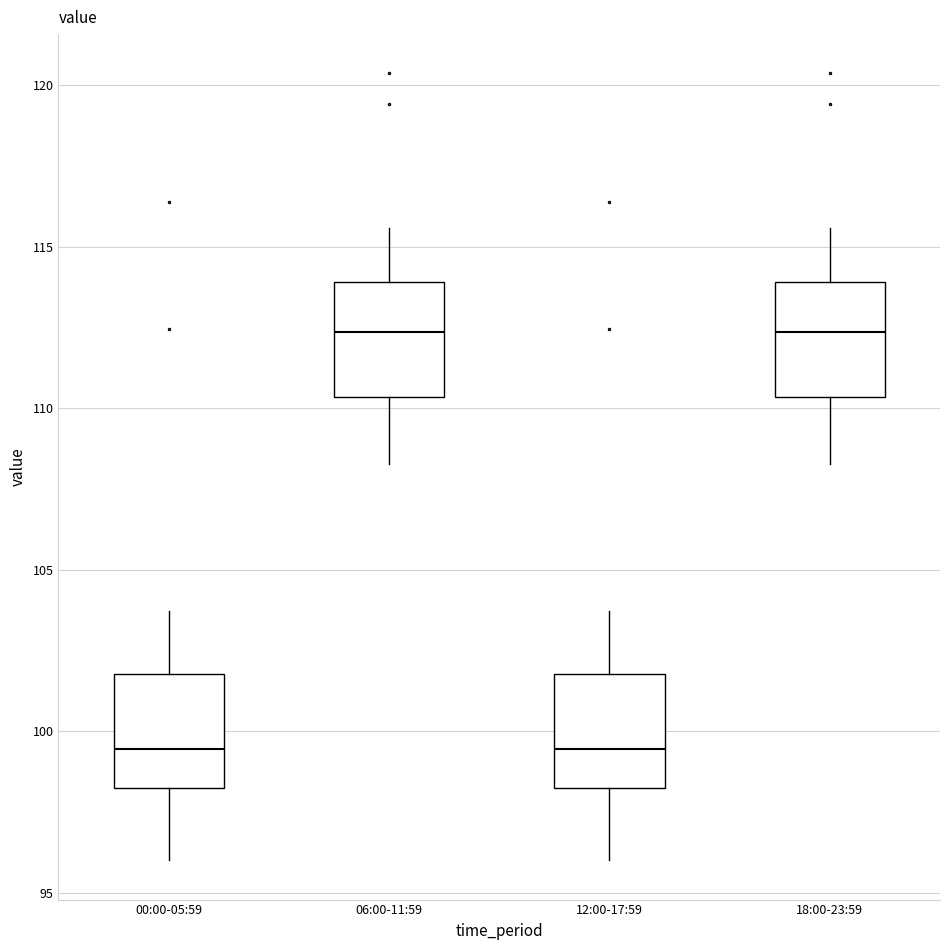

Reading left to right, transcribe this box plot: for each box, give where its median line is, the range the box spans, and where its two whiskers end, as read against the y-axis. The values are not printed on the chart, so give them approximately, as read against the axis.

00:00-05:59: median 99.5, box 98.0 to 102.0, whiskers 96.0 to 103.5
06:00-11:59: median 112.5, box 110.5 to 114.0, whiskers 108.5 to 115.5
12:00-17:59: median 99.5, box 98.0 to 102.0, whiskers 96.0 to 103.5
18:00-23:59: median 112.5, box 110.5 to 114.0, whiskers 108.5 to 115.5